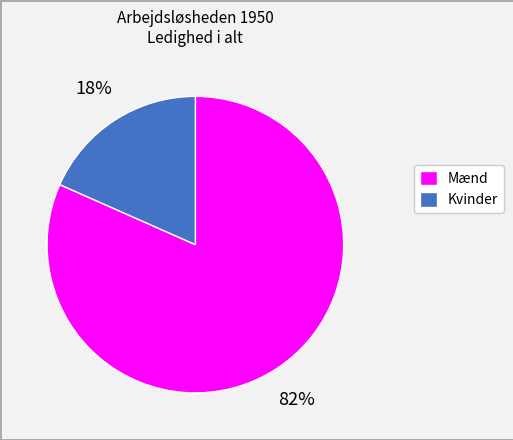

To the nearest percent, what portion does Mænd represent?

82%